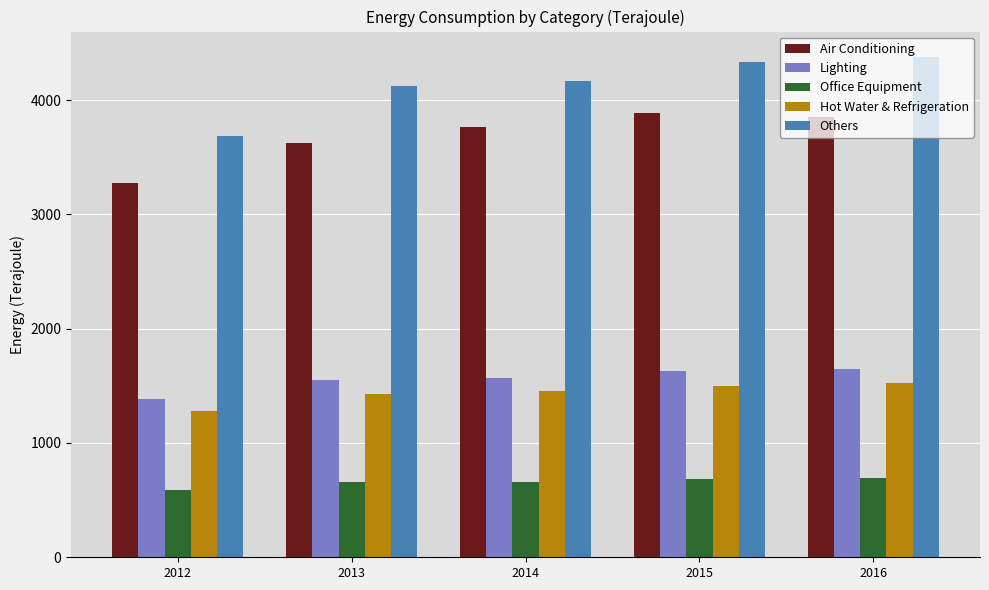

Where is Hot Water & Refrigeration nearest to the value 1404?

2013